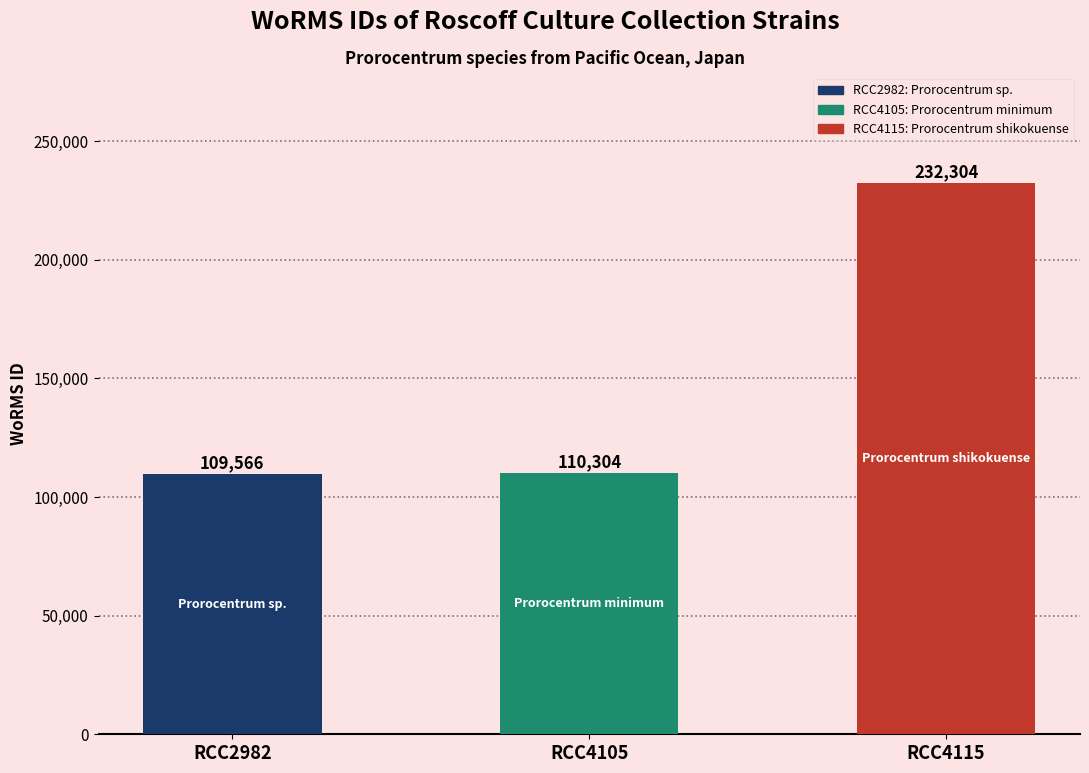

How many data points are less than 110304?

1